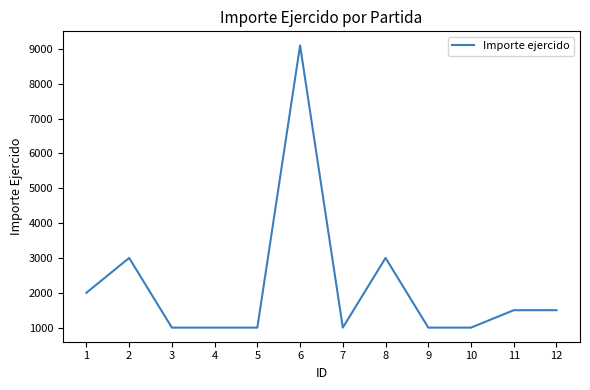

What is the sum of the values at 11 and 3?

2500